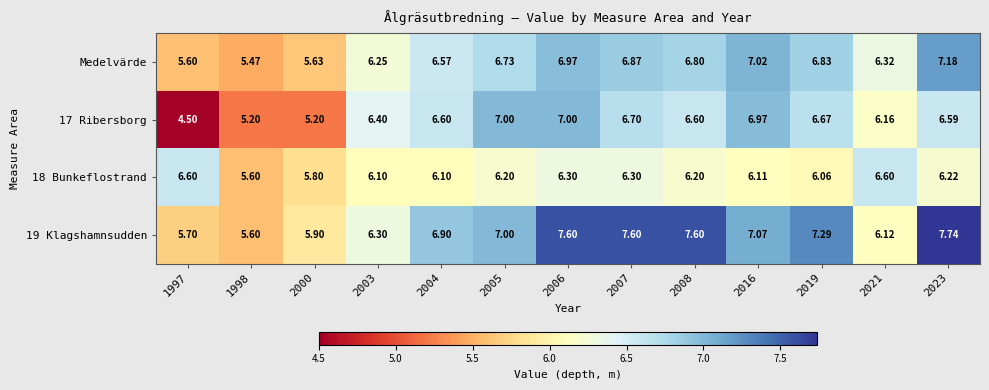

Rank the series at 2023 from highest to lowest value.

19 Klagshamnsudden, Medelvärde, 17 Ribersborg, 18 Bunkeflostrand